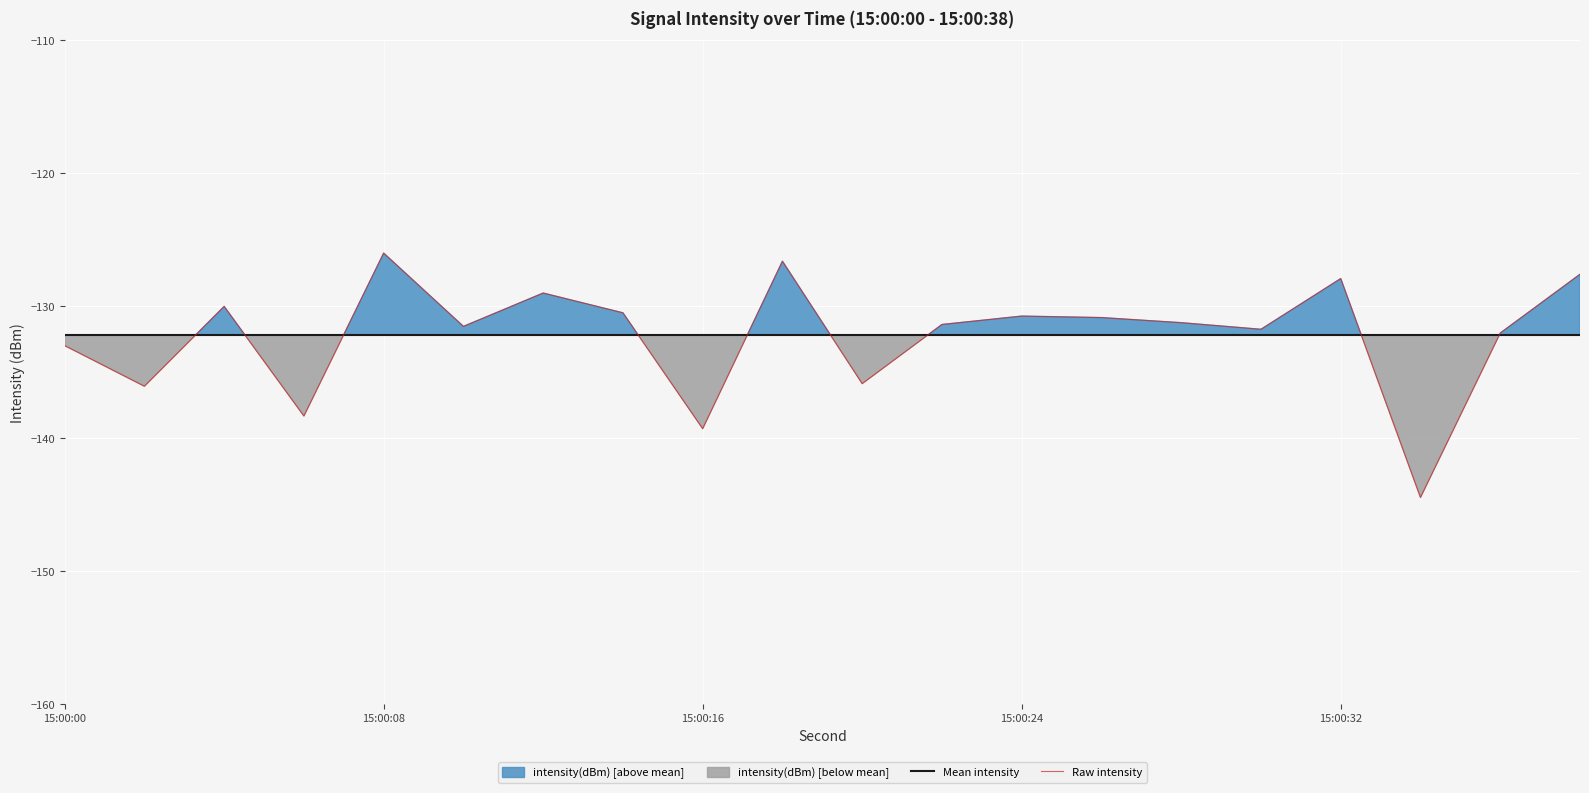

Reading left to right, transcribe all the data shown in this chart.

Mean intensity: -132.2	-132.2	-132.2	-132.2	-132.2	-132.2	-132.2	-132.2	-132.2	-132.2	-132.2	-132.2	-132.2	-132.2	-132.2	-132.2	-132.2	-132.2	-132.2	-132.2
Raw intensity: -133.0	-136.1	-130.1	-138.3	-126.0	-131.6	-129.0	-130.5	-139.3	-126.6	-135.9	-131.4	-130.8	-130.9	-131.3	-131.8	-128.0	-144.4	-132.1	-127.6